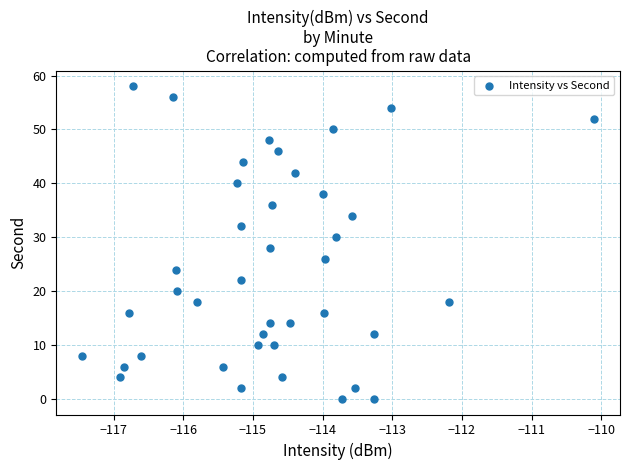

What is the range of Y values (max minus min)?

58